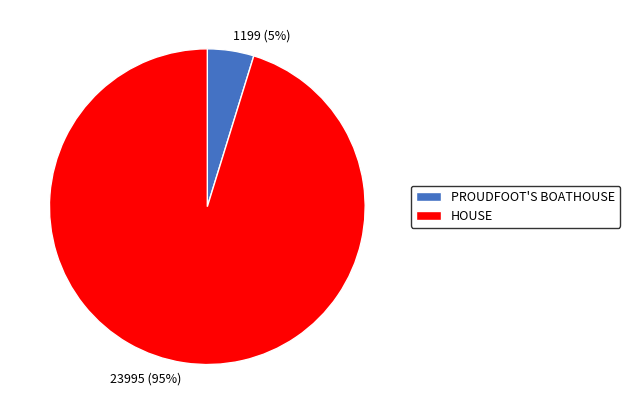

Between 23995 (95%) and 1199 (5%), which is larger?

23995 (95%)